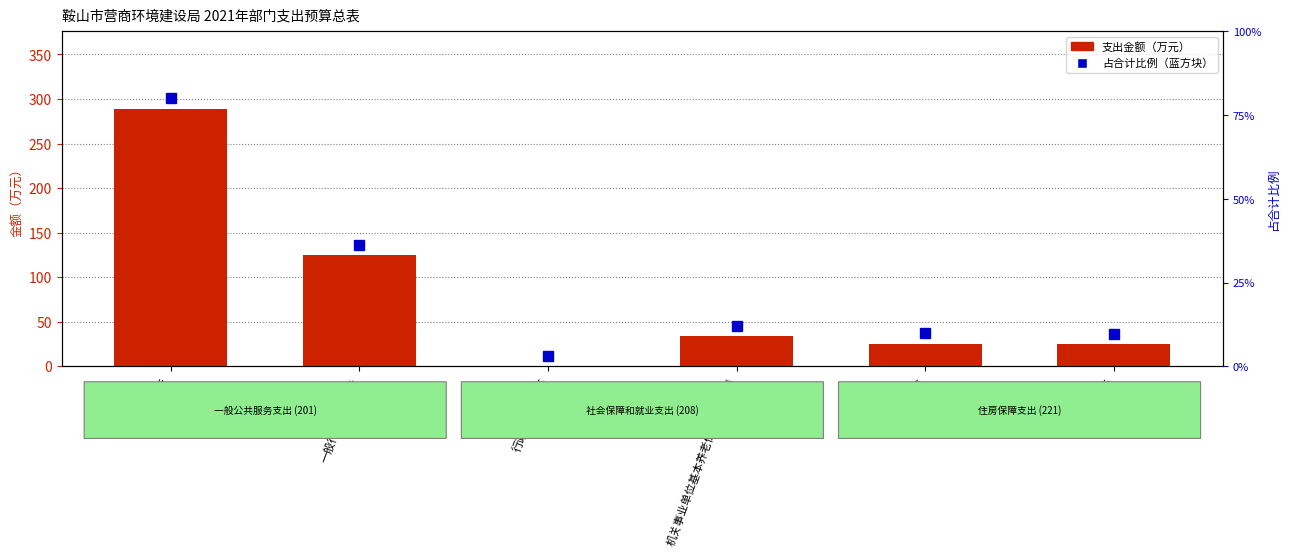

The chart shows a value of 34.0 at 机关事业单位基本养老保险缴费支出. True or false?

True